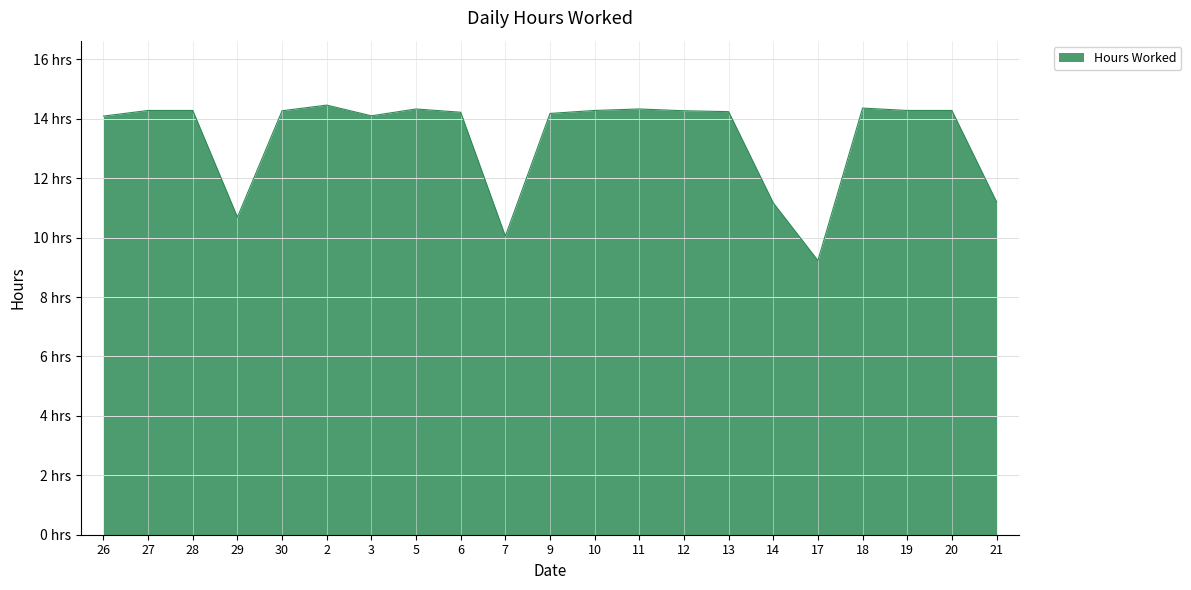

Reading left to right, list all the values displayed in this chart.

26=14.1	27=14.3	28=14.3	29=10.7	30=14.3	2=14.5	3=14.1	5=14.3	6=14.2	7=10.1	9=14.2	10=14.3	11=14.3	12=14.3	13=14.2	14=11.2	17=9.2	18=14.4	19=14.3	20=14.3	21=11.2